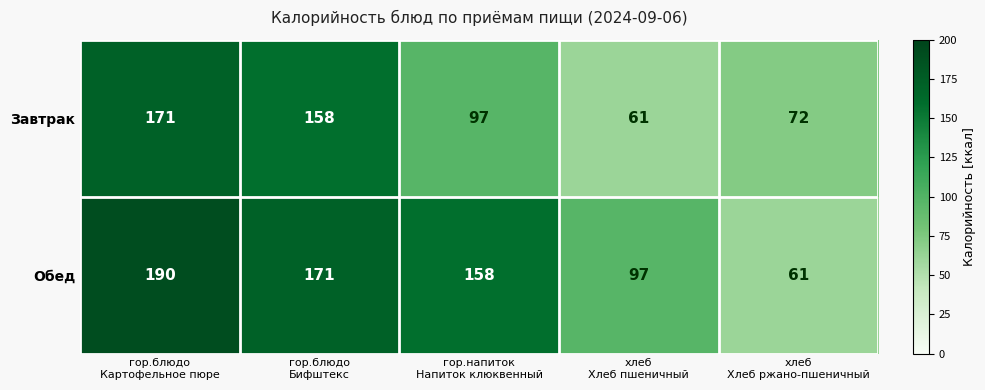

What is the difference between the maximum and minimum values in the Завтрак series?

110